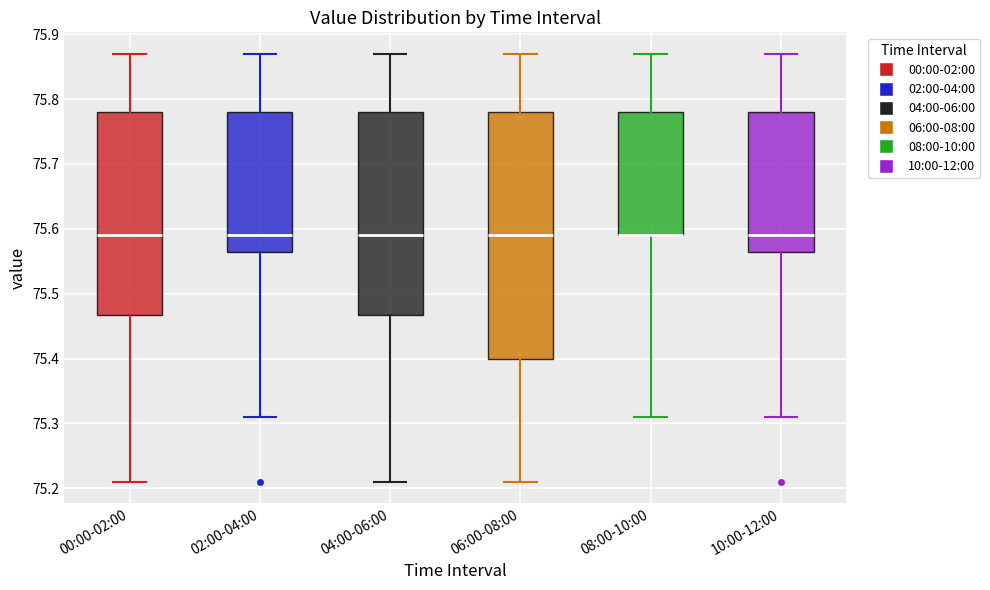

Reading left to right, transcribe this box plot: for each box, give where its median line is, the range the box spans, and where its two whiskers end, as read against the y-axis. The values are not printed on the chart, so give them approximately, as read against the axis.

00:00-02:00: median 75.59, box 75.47 to 75.78, whiskers 75.21 to 75.87
02:00-04:00: median 75.59, box 75.57 to 75.78, whiskers 75.31 to 75.87
04:00-06:00: median 75.59, box 75.47 to 75.78, whiskers 75.21 to 75.87
06:00-08:00: median 75.59, box 75.40 to 75.78, whiskers 75.21 to 75.87
08:00-10:00: median 75.59 (drawn on the box's lower edge), box 75.59 to 75.78, whiskers 75.31 to 75.87
10:00-12:00: median 75.59, box 75.57 to 75.78, whiskers 75.31 to 75.87